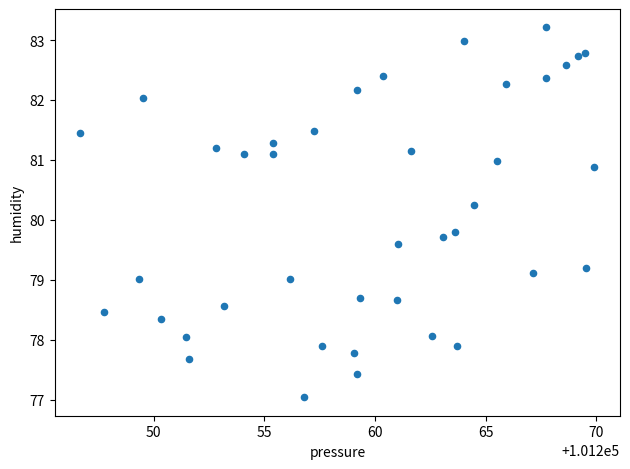

What is the range of X values (max minus min)?

23.2